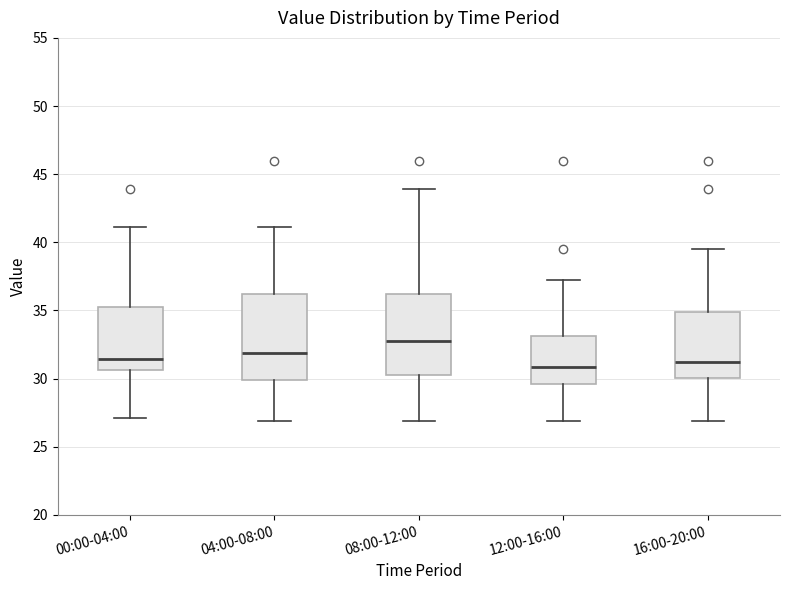

Reading left to right, read every box against the y-axis: the position of its median line, the range the box covers, and the ends of its whiskers. The values are not printed on the chart, so give them approximately, as read against the axis.

00:00-04:00: median 31.5, box 30.5 to 35.0, whiskers 27.0 to 41.0
04:00-08:00: median 32.0, box 30.0 to 36.0, whiskers 27.0 to 41.0
08:00-12:00: median 33.0, box 30.0 to 36.0, whiskers 27.0 to 44.0
12:00-16:00: median 31.0, box 29.5 to 33.0, whiskers 27.0 to 37.0
16:00-20:00: median 31.5, box 30.0 to 35.0, whiskers 27.0 to 39.5